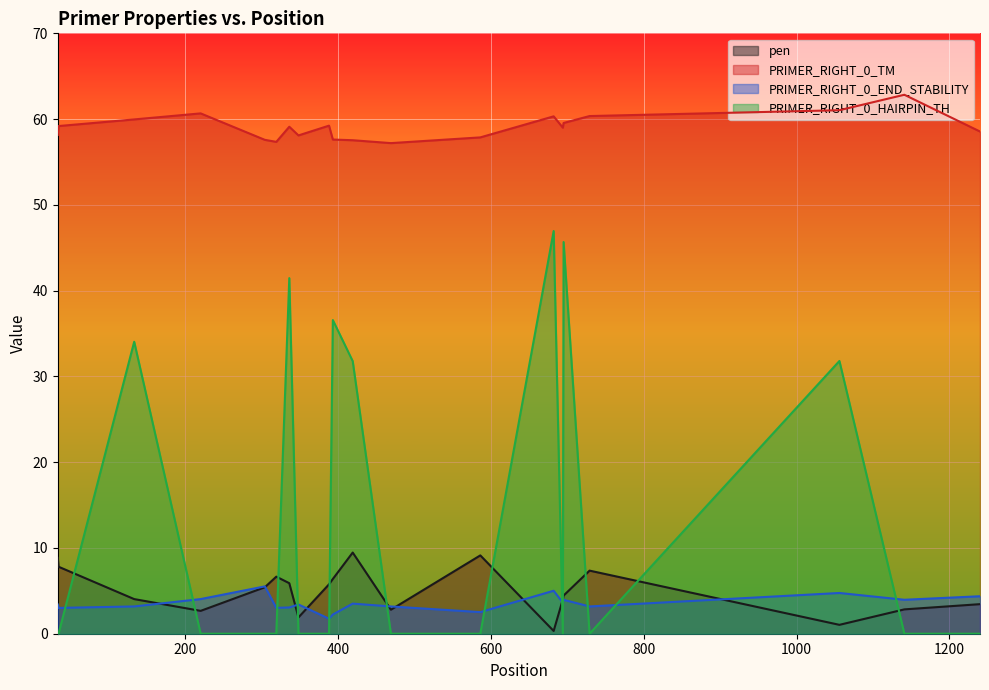

How many times do PRIMER_RIGHT_0_END_STABILITY and PRIMER_RIGHT_0_HAIRPIN_TH cross each other?

12